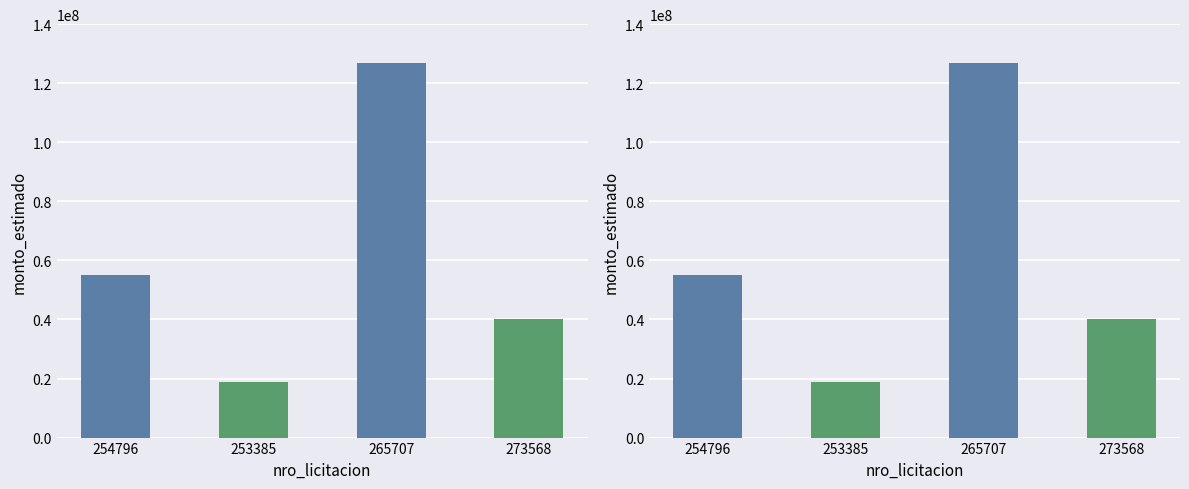

What is the average value?

60175000